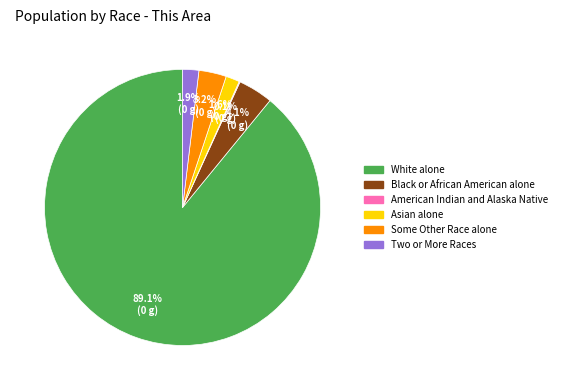

Which has a higher value, Asian alone or Black or African American alone?

Black or African American alone